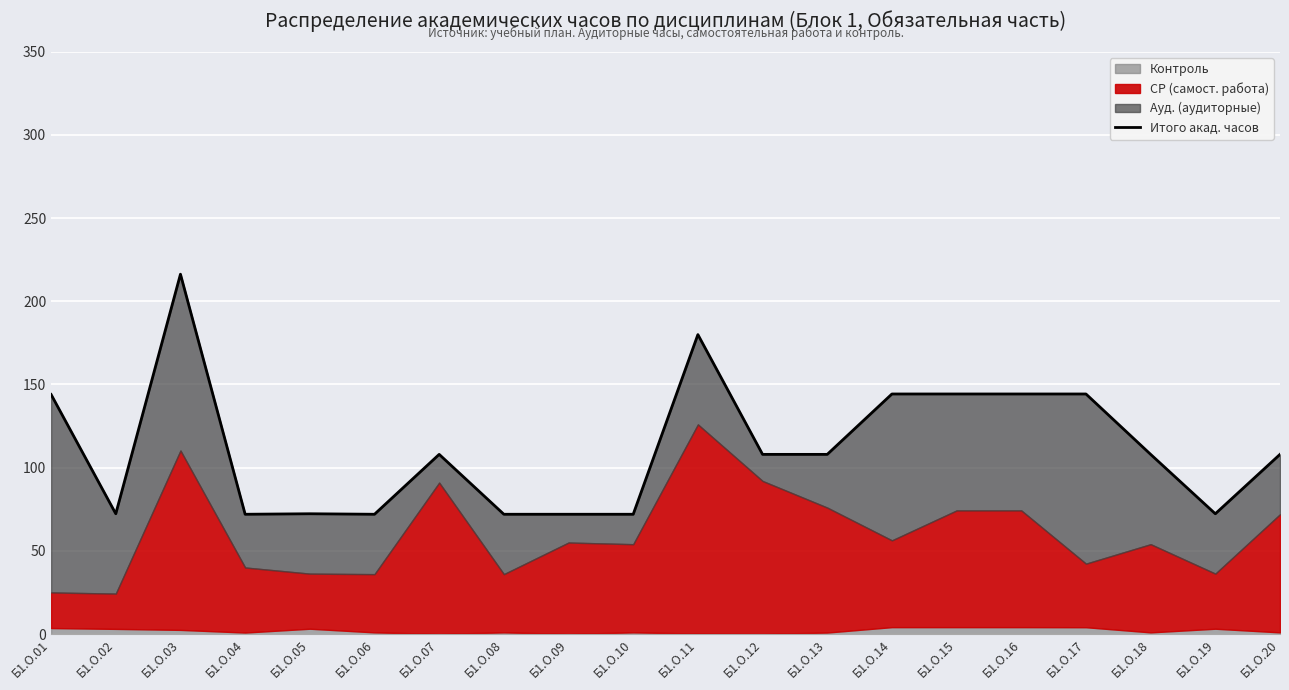

Where is the first local maximum?

Б1.О.03